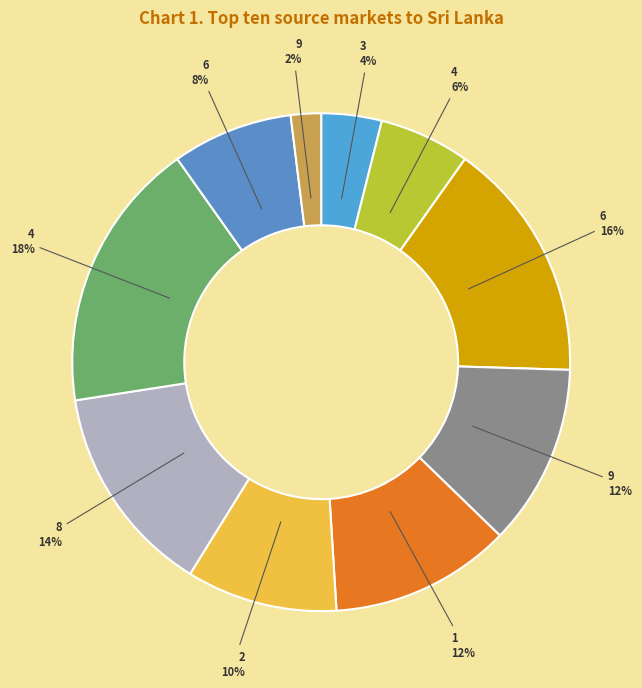

Count the number of slices in the pie.

10